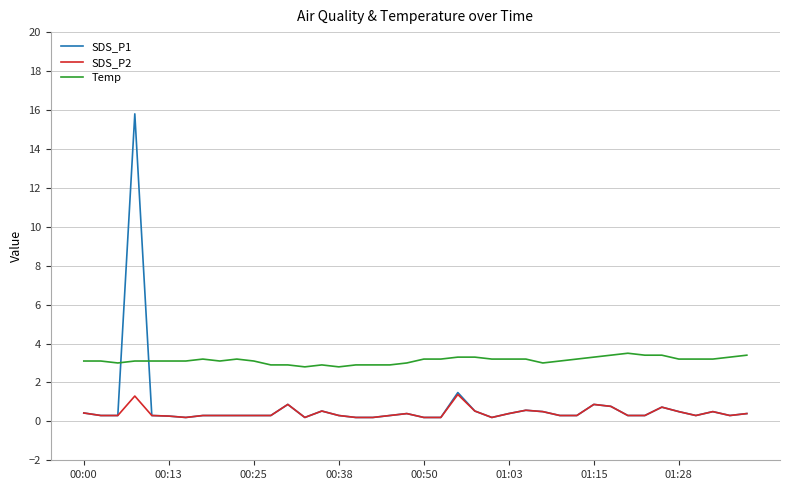

True or false: Temp and SDS_P2 cross at least once.

False